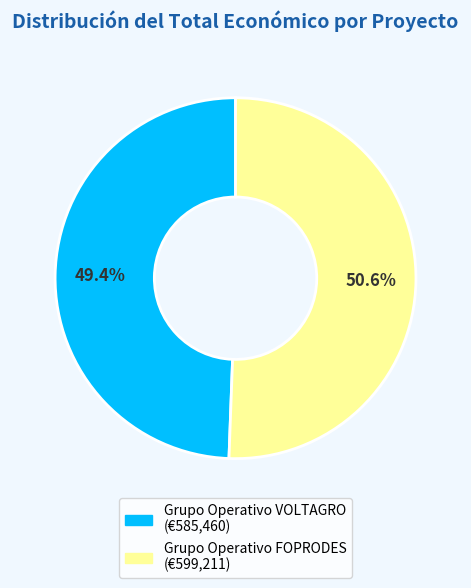

Is it true that Grupo Operativo FOPRODES is 51% of the pie?

True